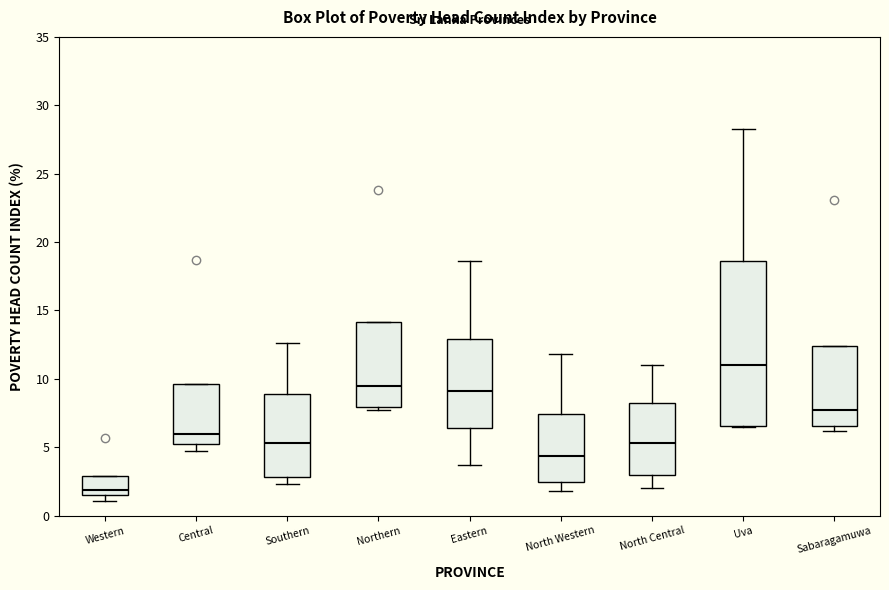

Where does the upper whisker of the box for Uva end on the y-axis? The values are not printed on the chart, so give them approximately, as read against the axis.

28.5